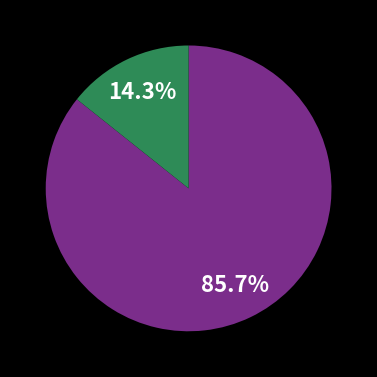

Does any single category account for the majority?

Yes